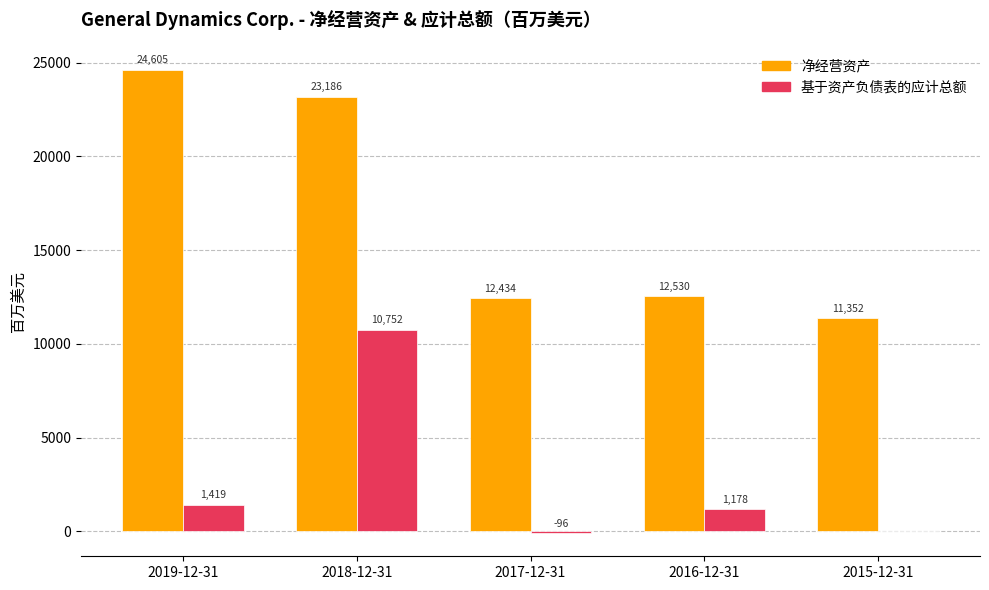

What is the spread (max minus min) of values at 2019-12-31?

23186